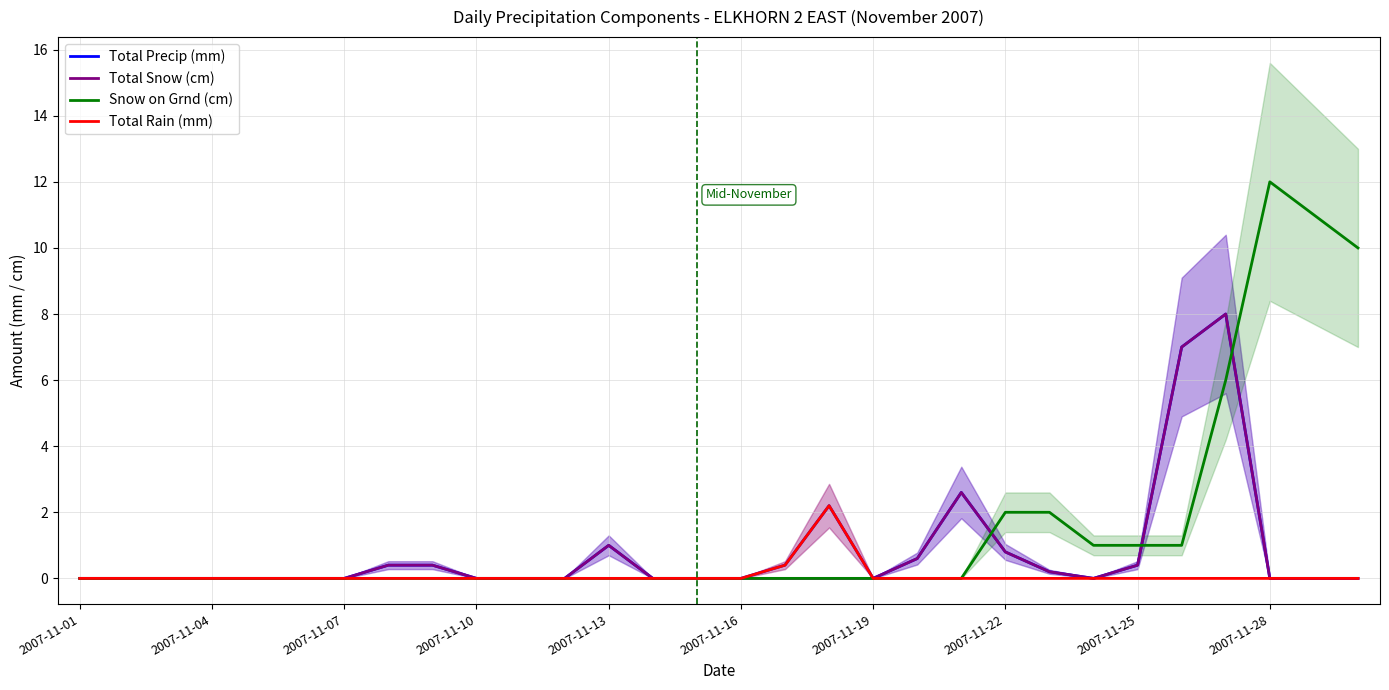

True or false: Snow on Grnd (cm) has a value of 0.0 at 2007-11-16.

True